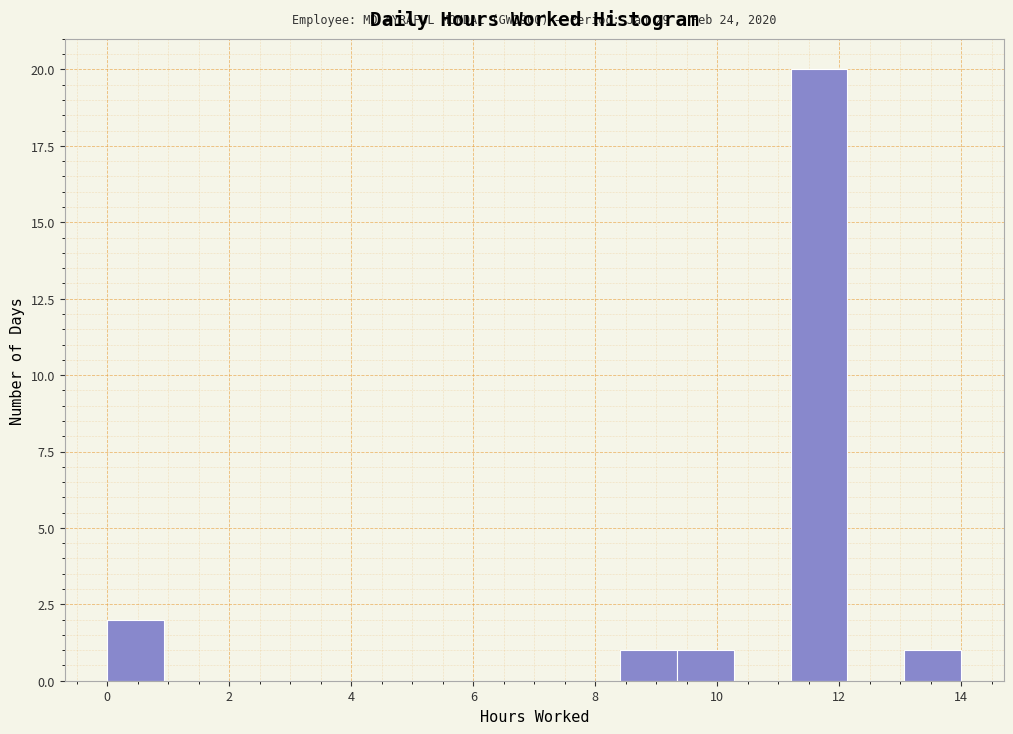

Over which range of the x-axis is the bar tallest?

11.2 to 12.2